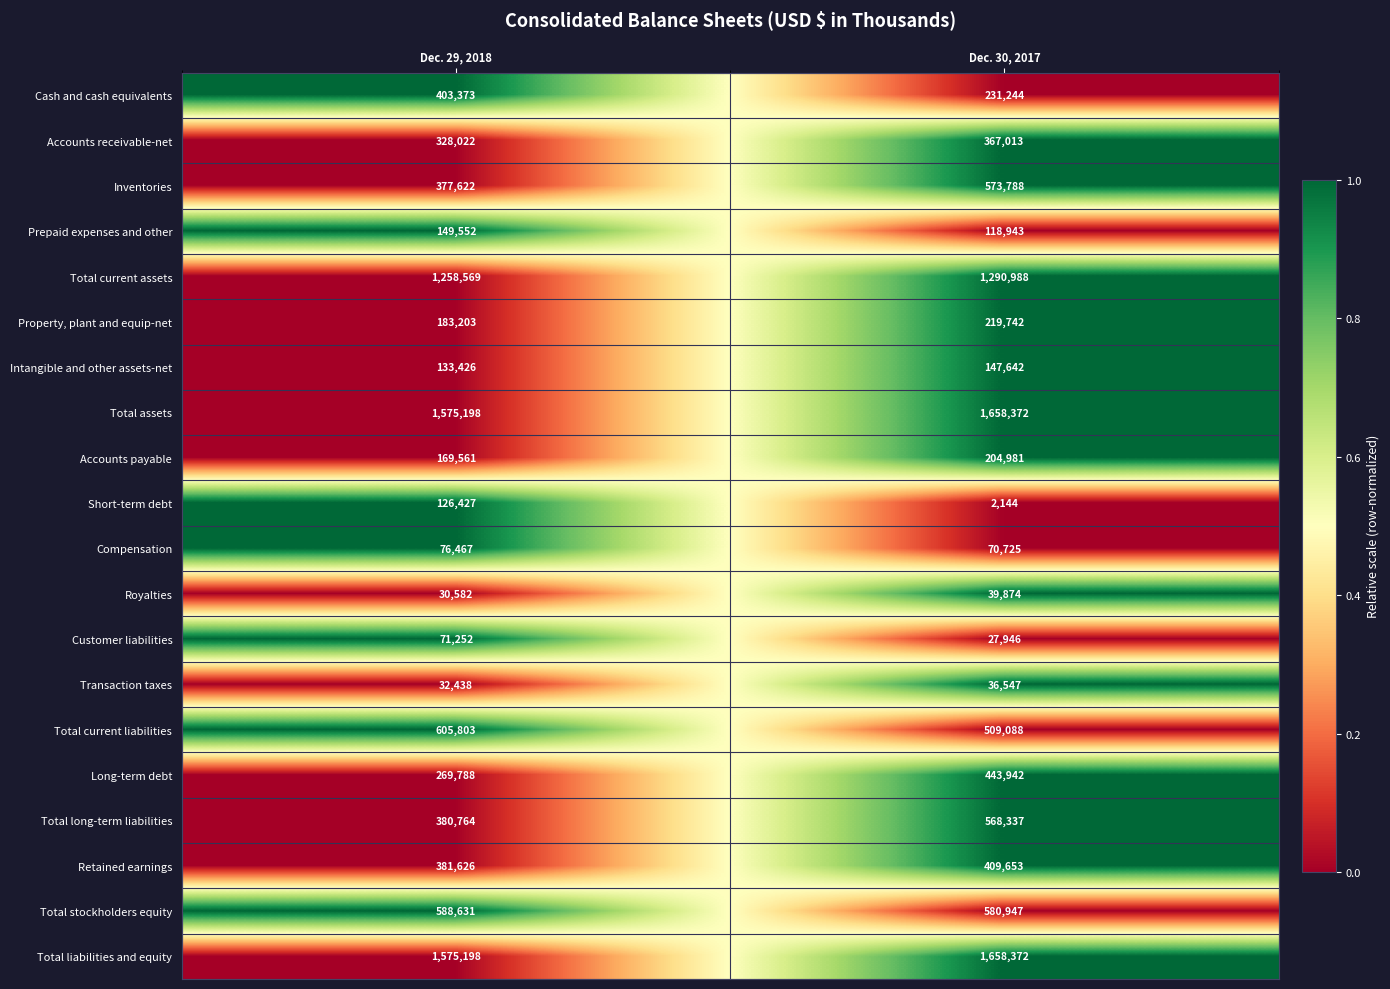

What is the greatest value displayed?

1658372